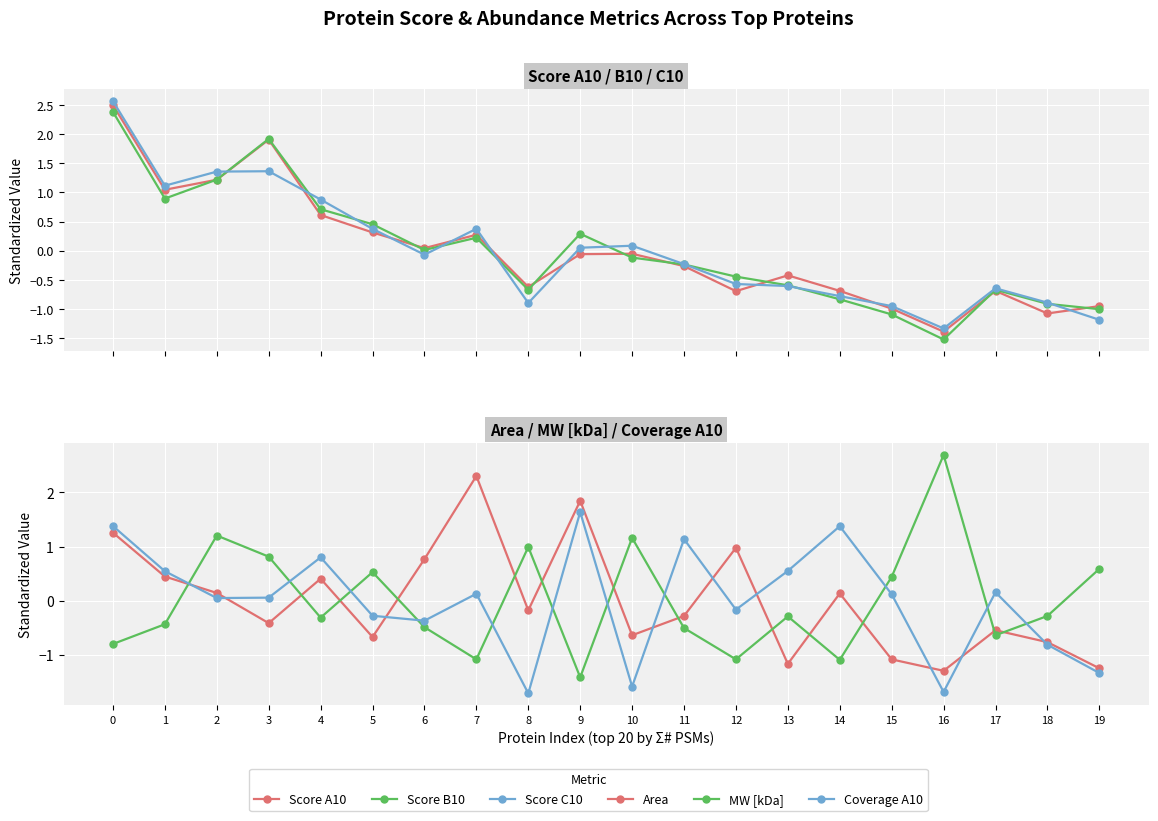

Which series changed the most between 3 and 8?

Score B10